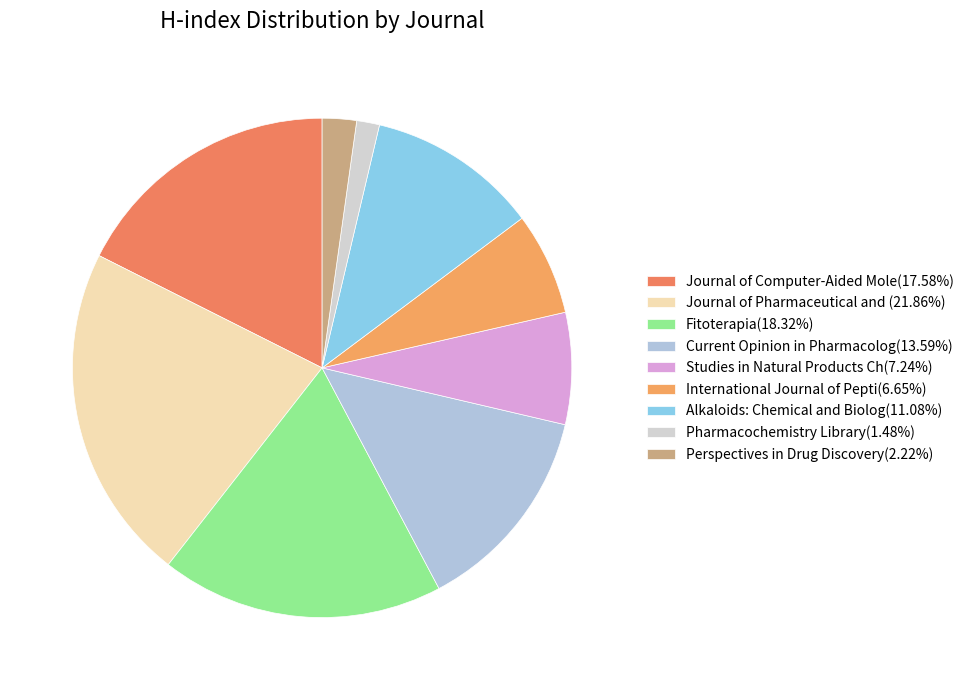

Count the number of slices in the pie.

9